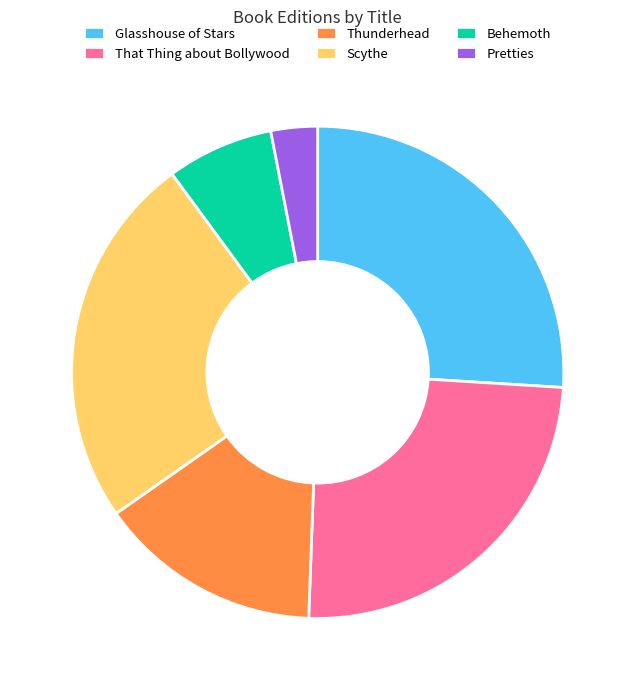

Combined, do Behemoth and Scythe account for over 50%?

No